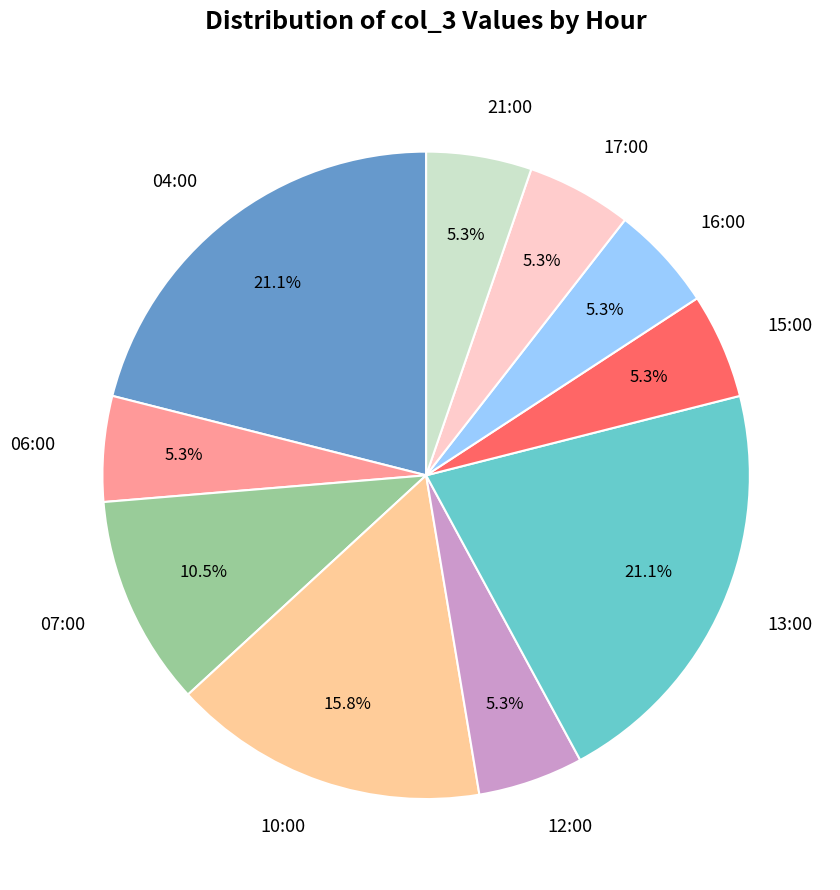

To the nearest percent, what portion does 16:00 represent?

5%